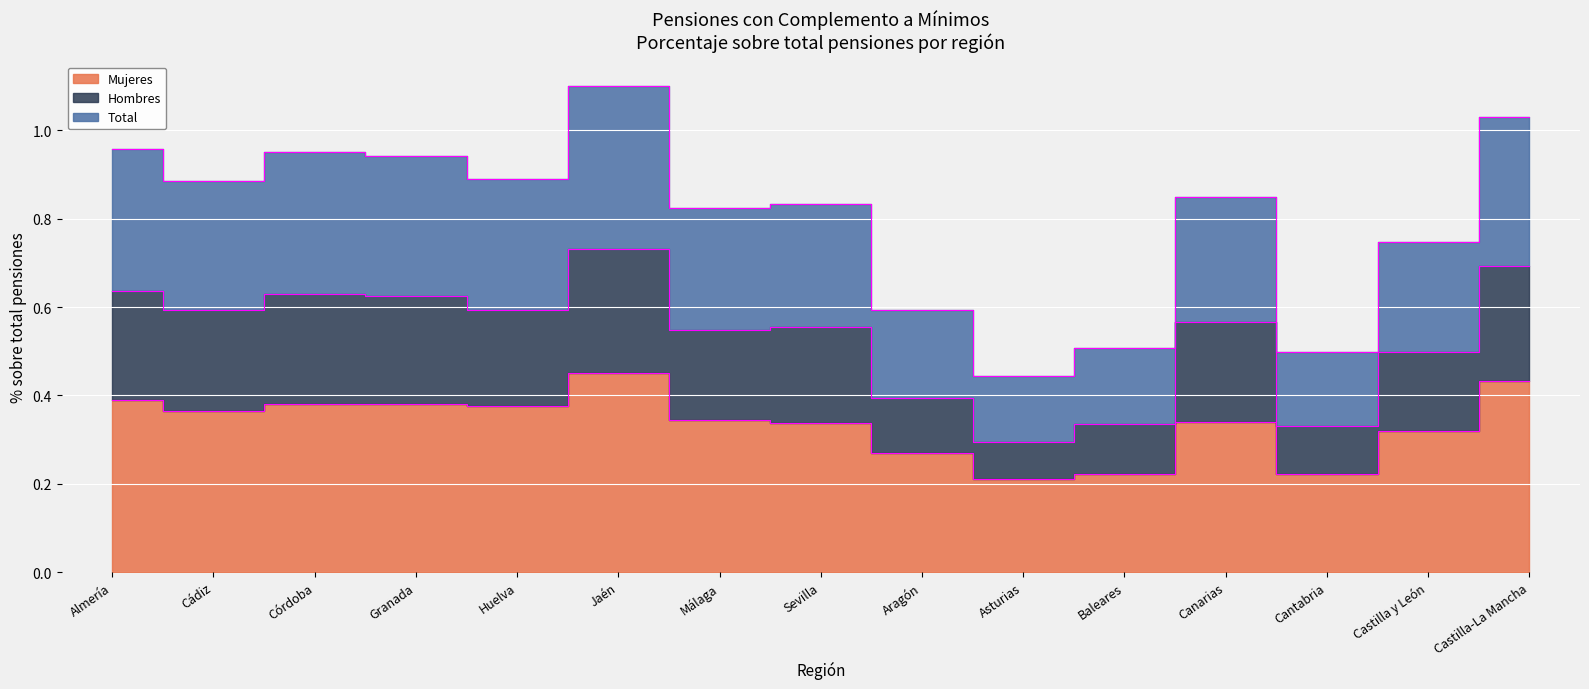

List the labels in order of Hombres value, largest first.

Jaén, Castilla-La Mancha, Almería, Córdoba, Granada, Huelva, Cádiz, Canarias, Sevilla, Málaga, Castilla y León, Aragón, Baleares, Cantabria, Asturias